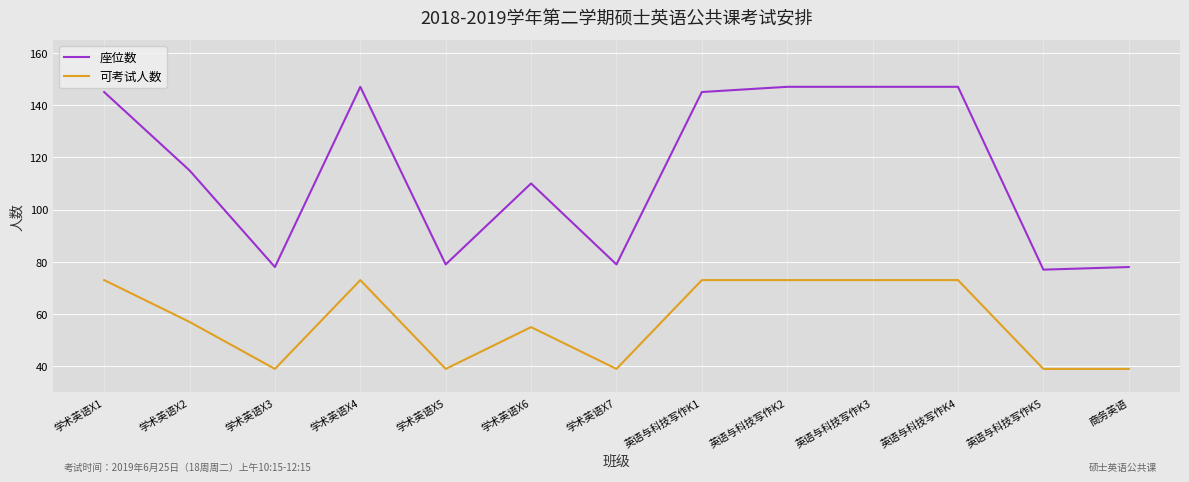

Which series changed the most between 学术英语X7 and 英语与科技写作K4?

座位数